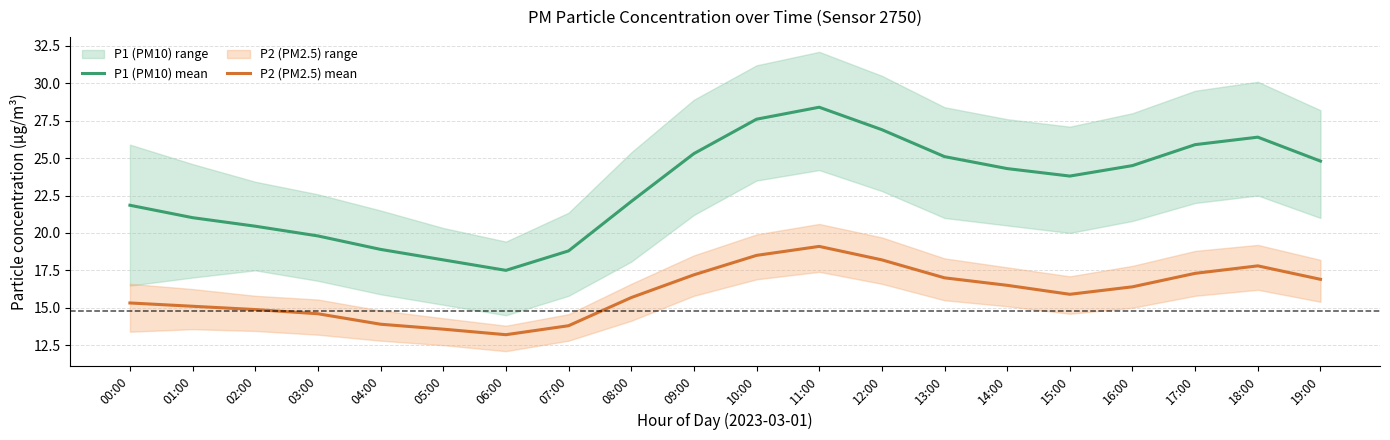

Does the chart display data point markers on the line(s)?

No